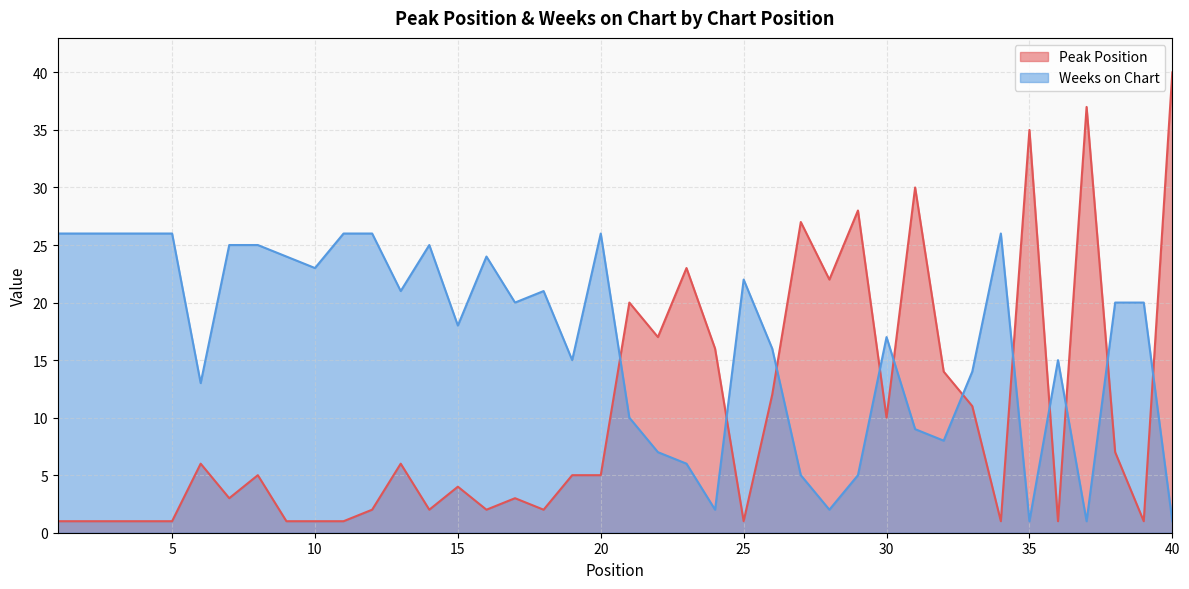

List the labels in order of Peak Position value, largest first.

40, 37, 35, 31, 29, 27, 23, 28, 21, 22, 24, 32, 26, 33, 30, 38, 6, 13, 8, 19, 20, 15, 7, 17, 12, 14, 16, 18, 1, 2, 3, 4, 5, 9, 10, 11, 25, 34, 36, 39